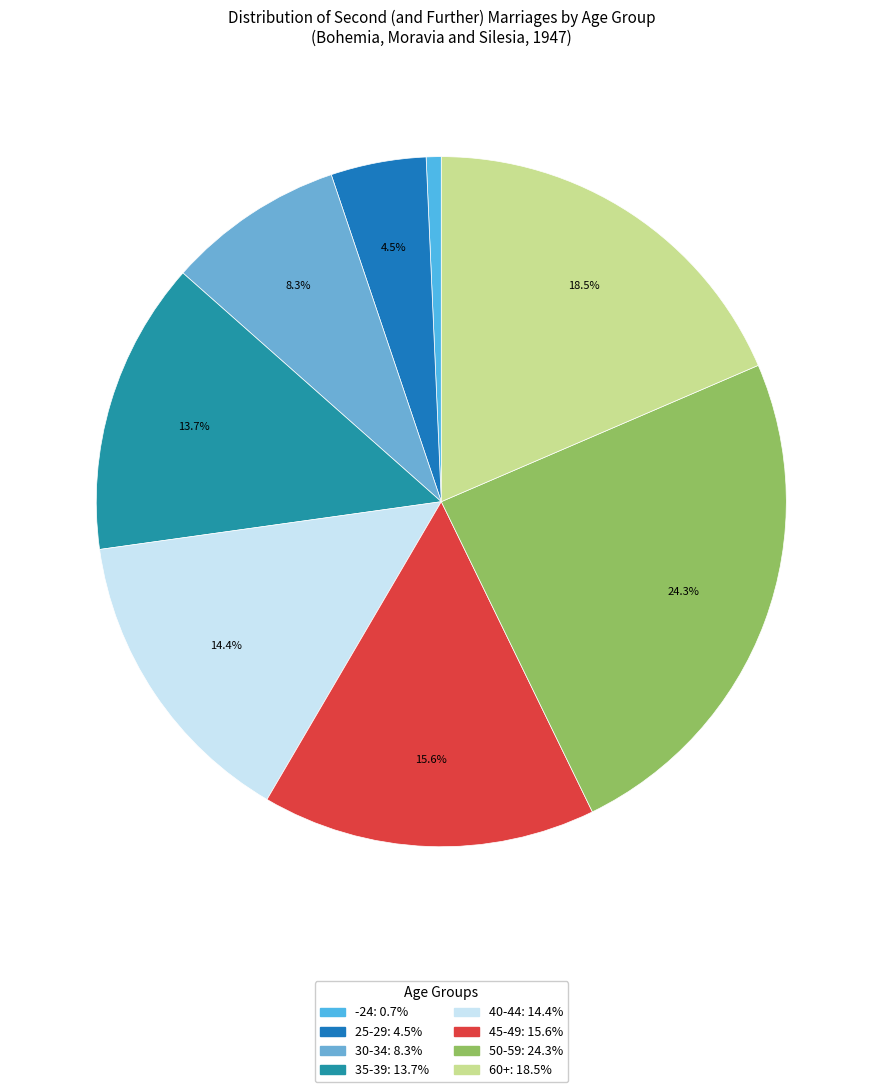

Is -24 the majority of the pie?

No